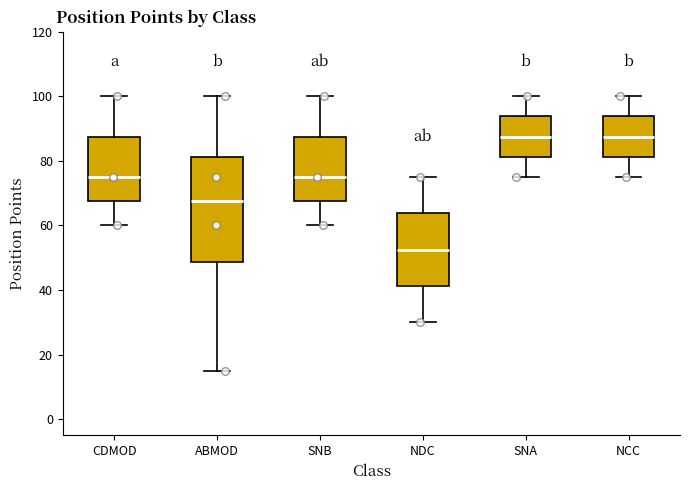

Where is the lower edge of the box for NCC on the y-axis? The values are not printed on the chart, so give them approximately, as read against the axis.

82